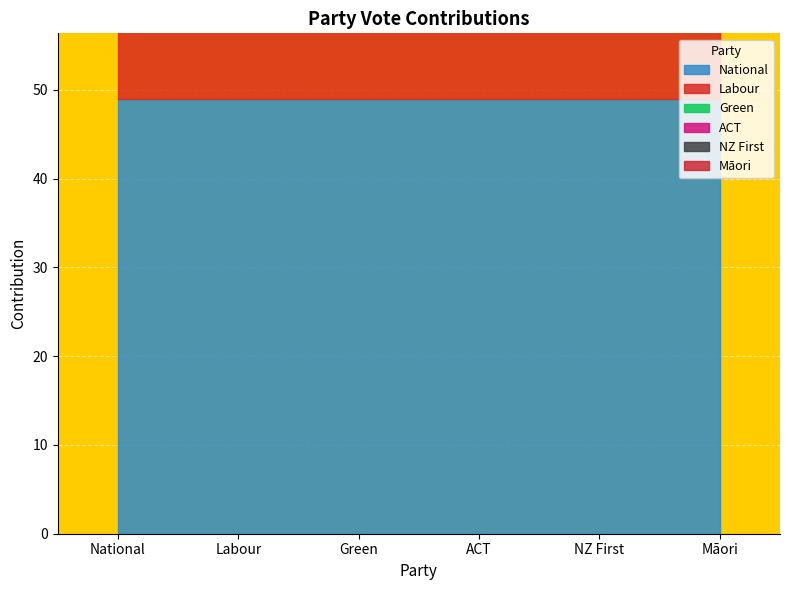

Which label corresponds to the smallest value in the chart?

Māori